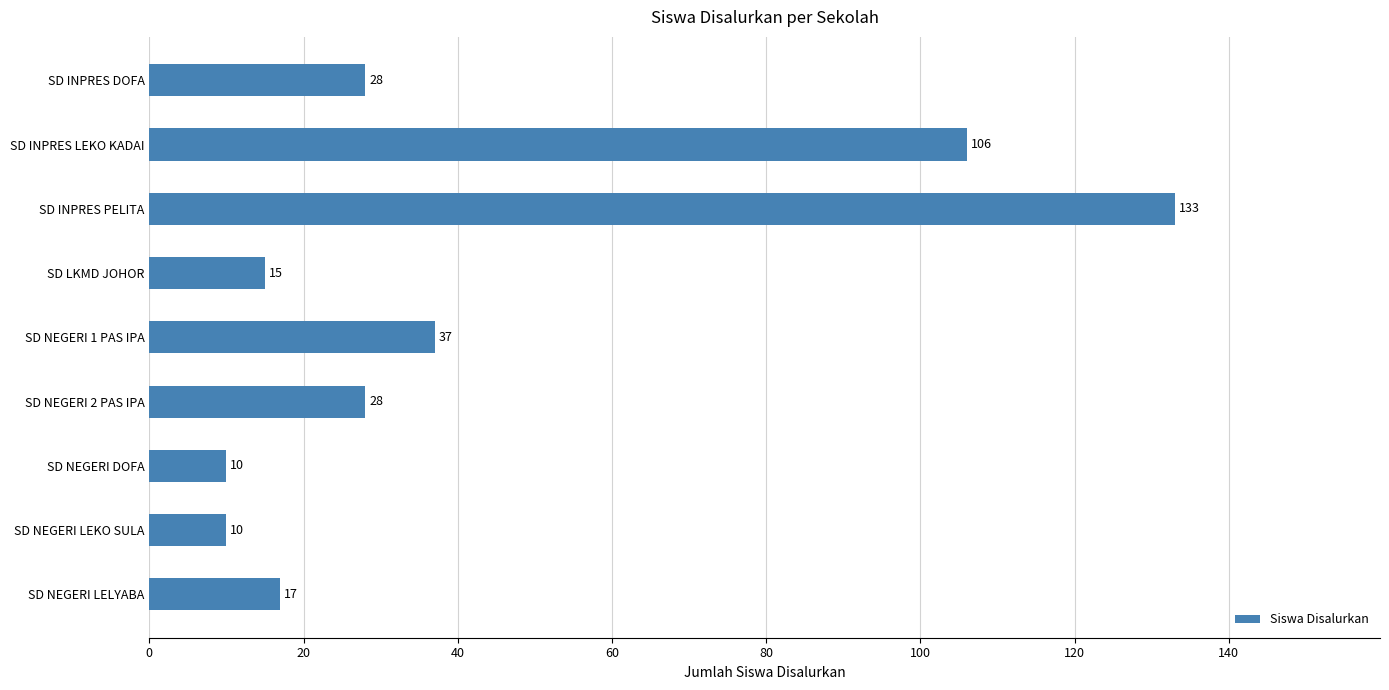

Are the bars grouped side by side (vs. stacked)?

No